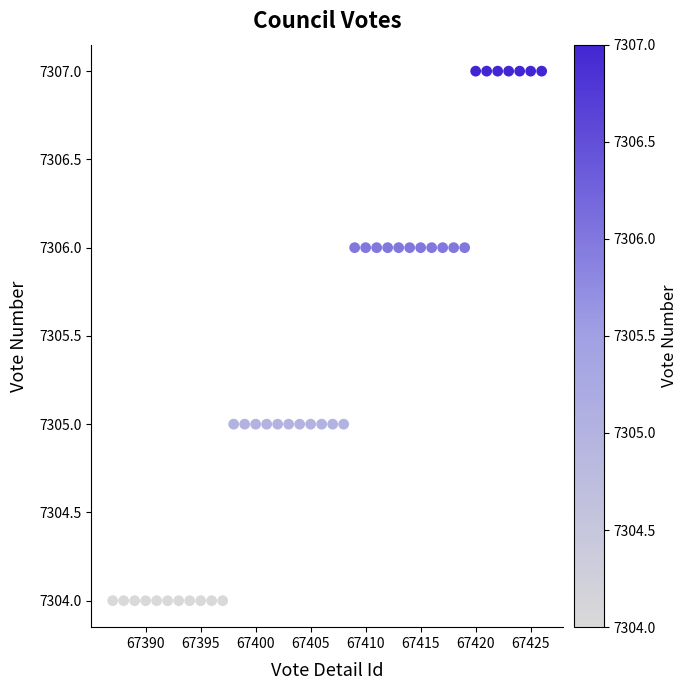

What is the range of X values (max minus min)?

39